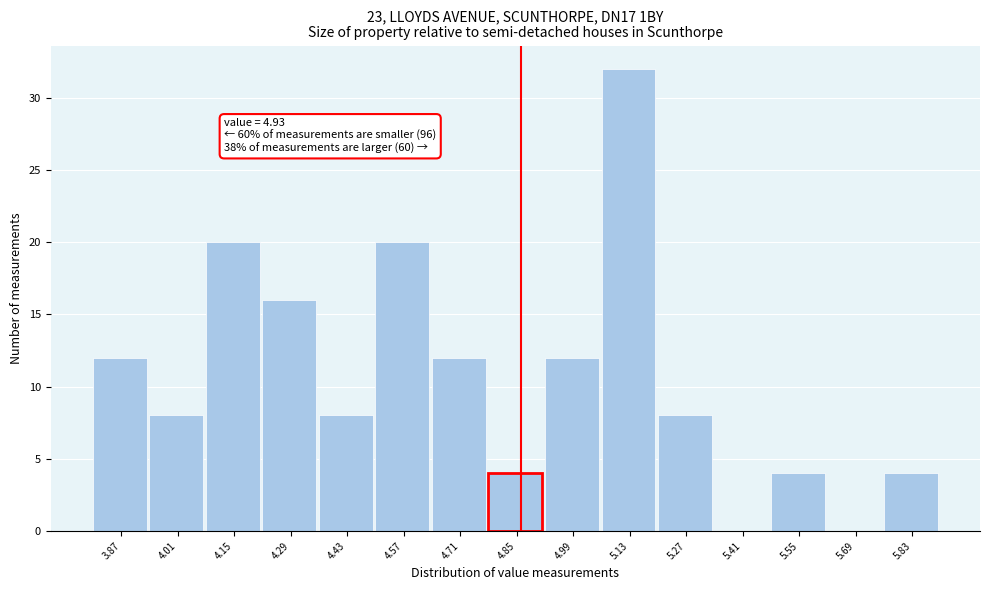

Reading left to right, extract all data points from this chart.

3.87=12	4.01=8	4.15=20	4.29=16	4.43=8	4.57=20	4.71=12	4.85=4	4.99=12	5.13=32	5.27=8	5.41=0	5.55=4	5.69=0	5.83=4